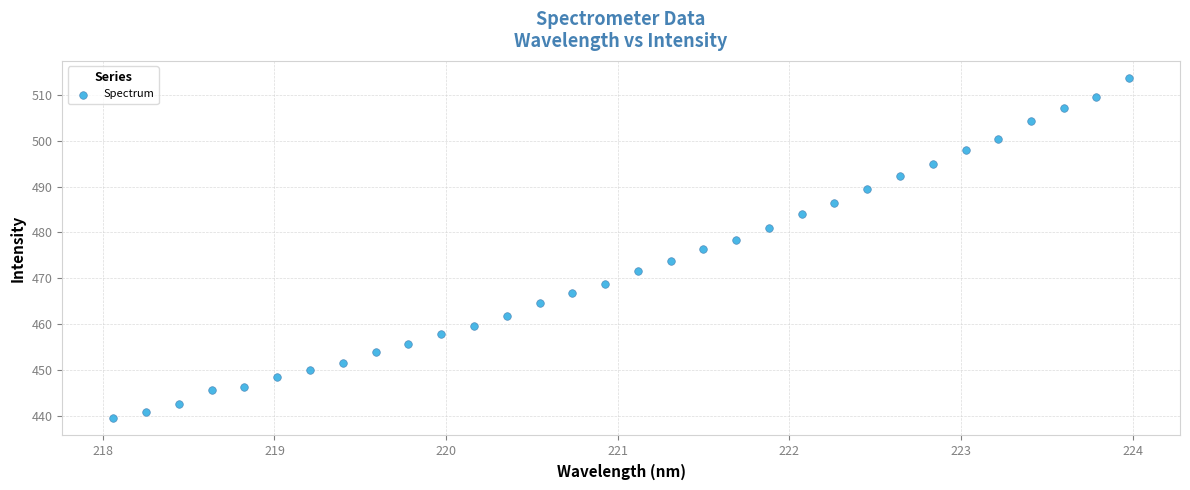

What is the range of Y values (max minus min)?

74.3